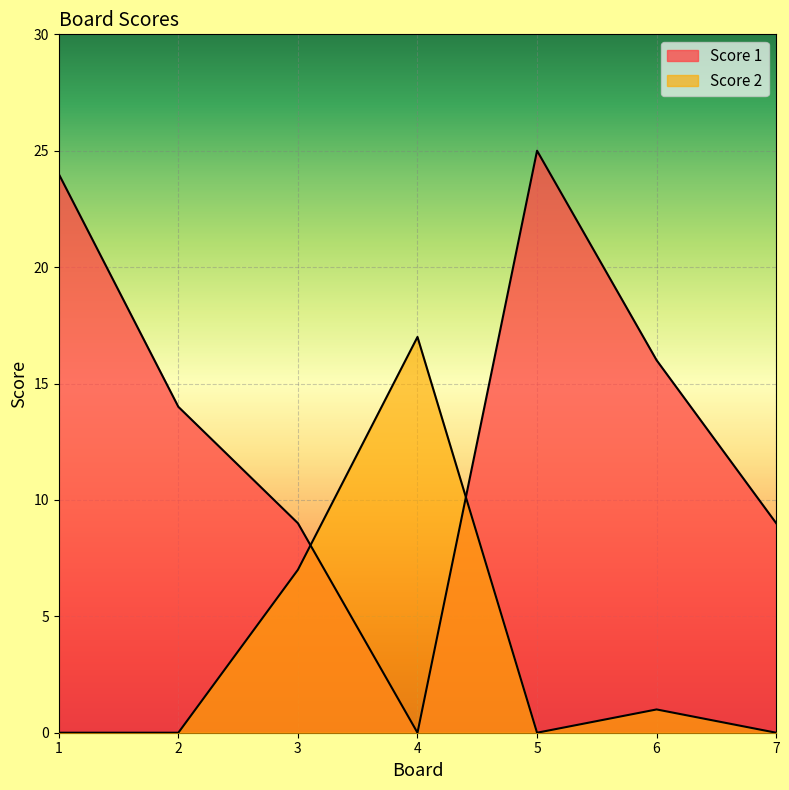

True or false: Score 2 has a value of 0 at 5.

True